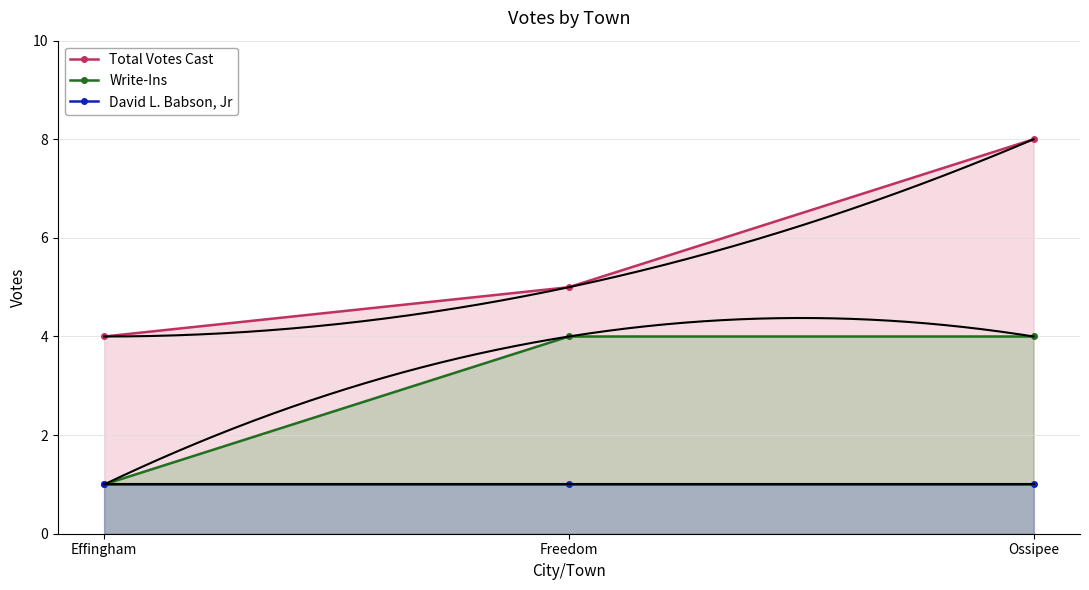

What is the minimum value for Write-Ins?

1